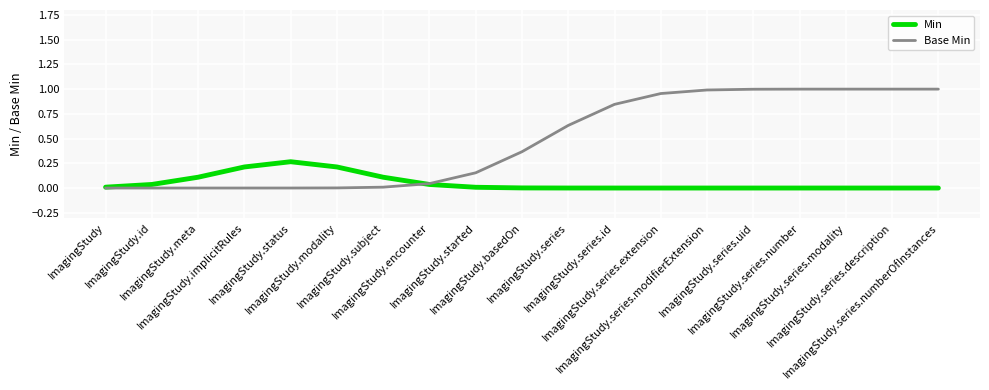

Which series has the largest total across all categories?

Base Min